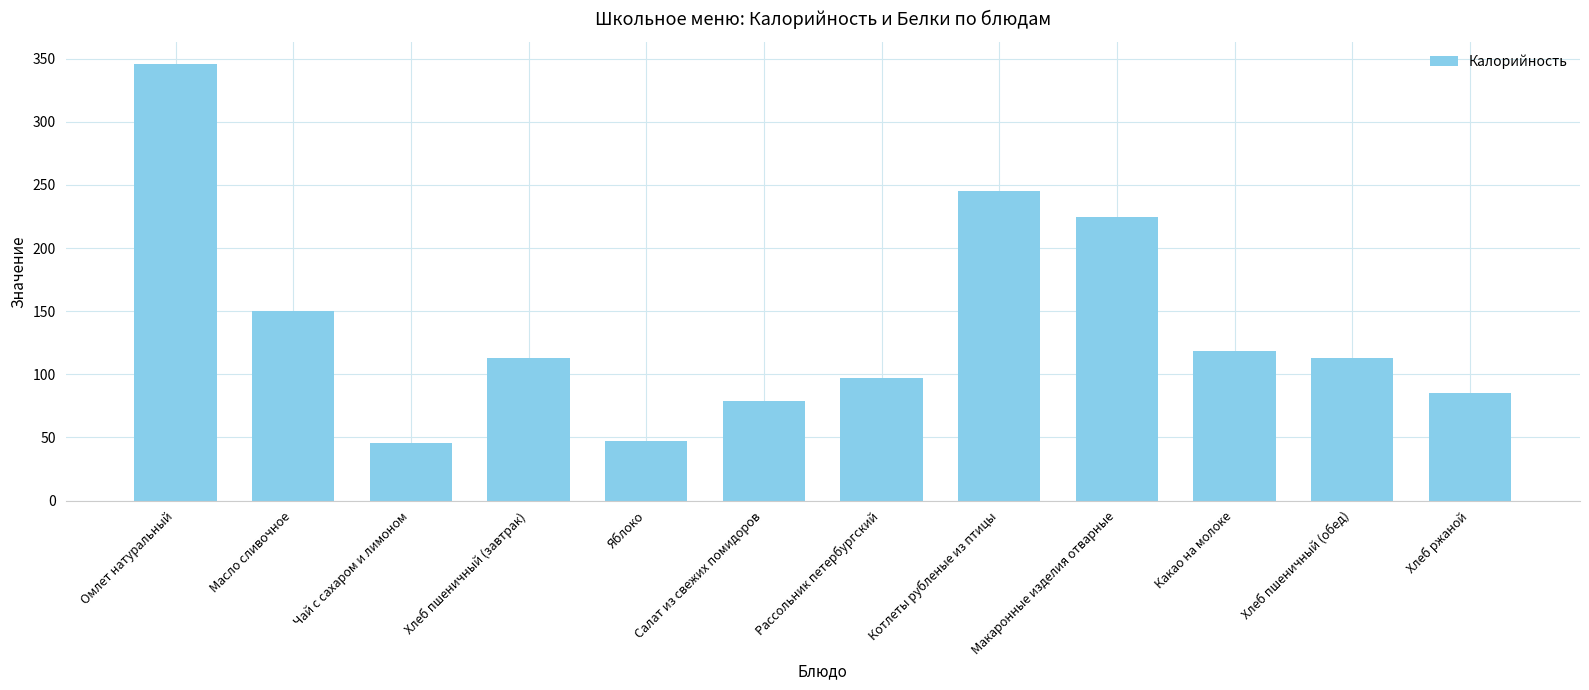

The chart shows a value of 70.7 at Чай с сахаром и лимоном. True or false?

False